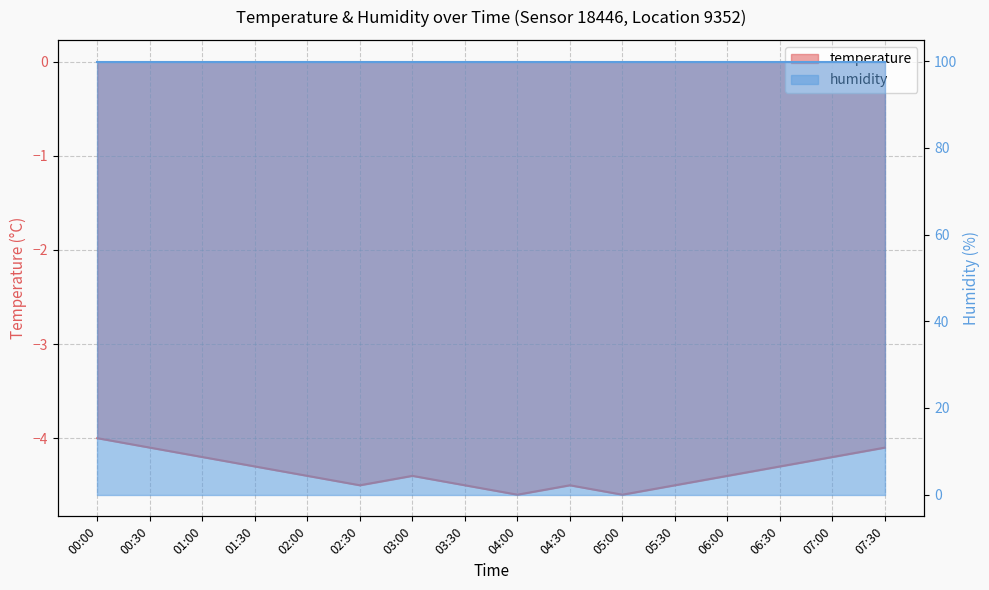

What is the label of the 13th point from the left?

06:00